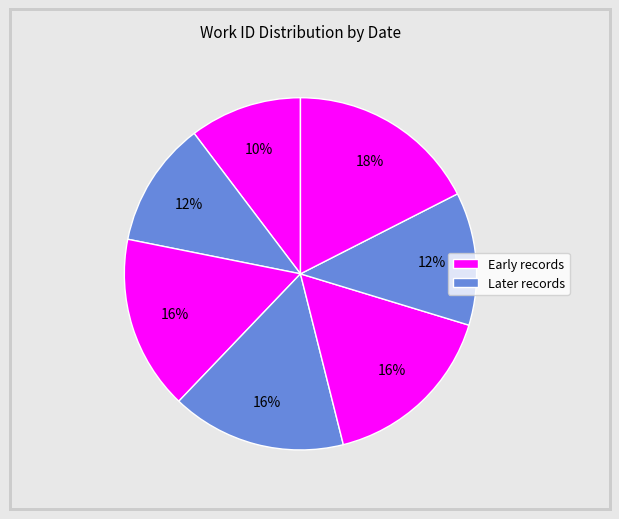

Count the number of slices in the pie.

7